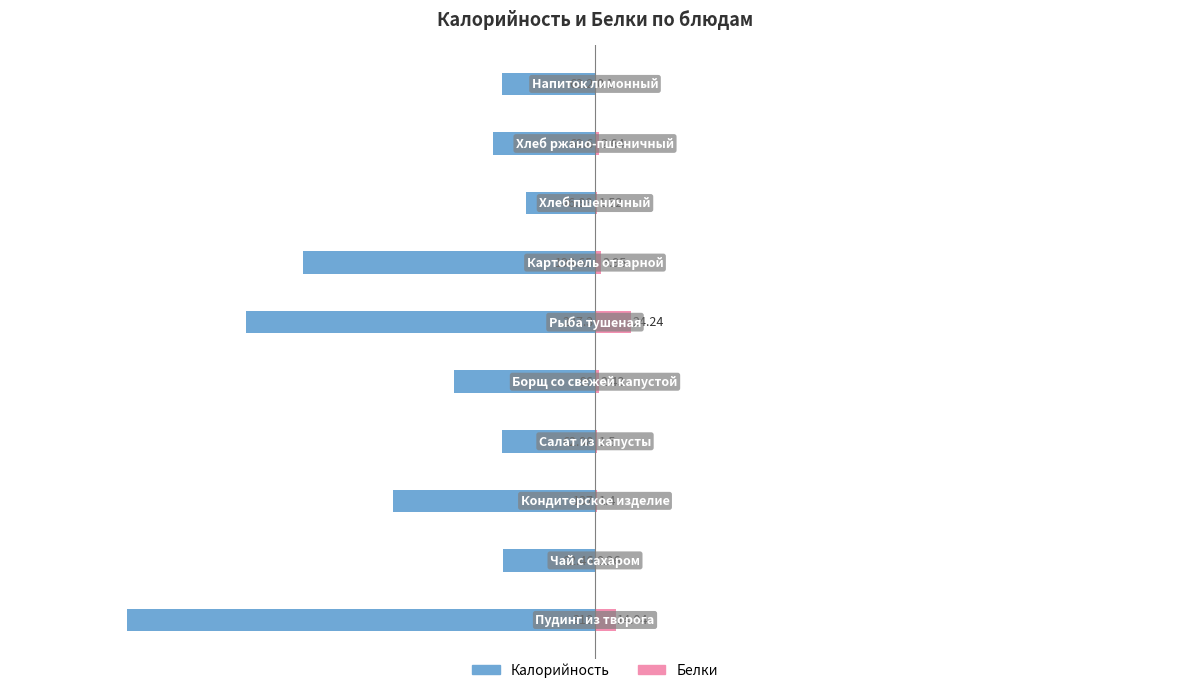

What are all the series names shown in the legend?

Калорийность, Белки